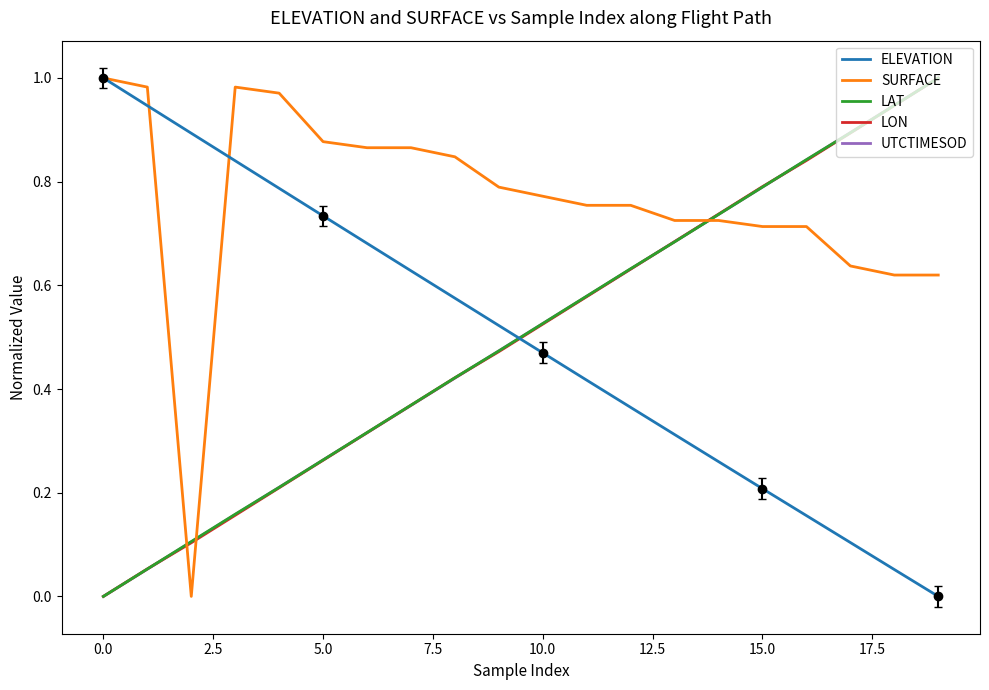

The SURFACE series shows 0.8 at 10. True or false?

True